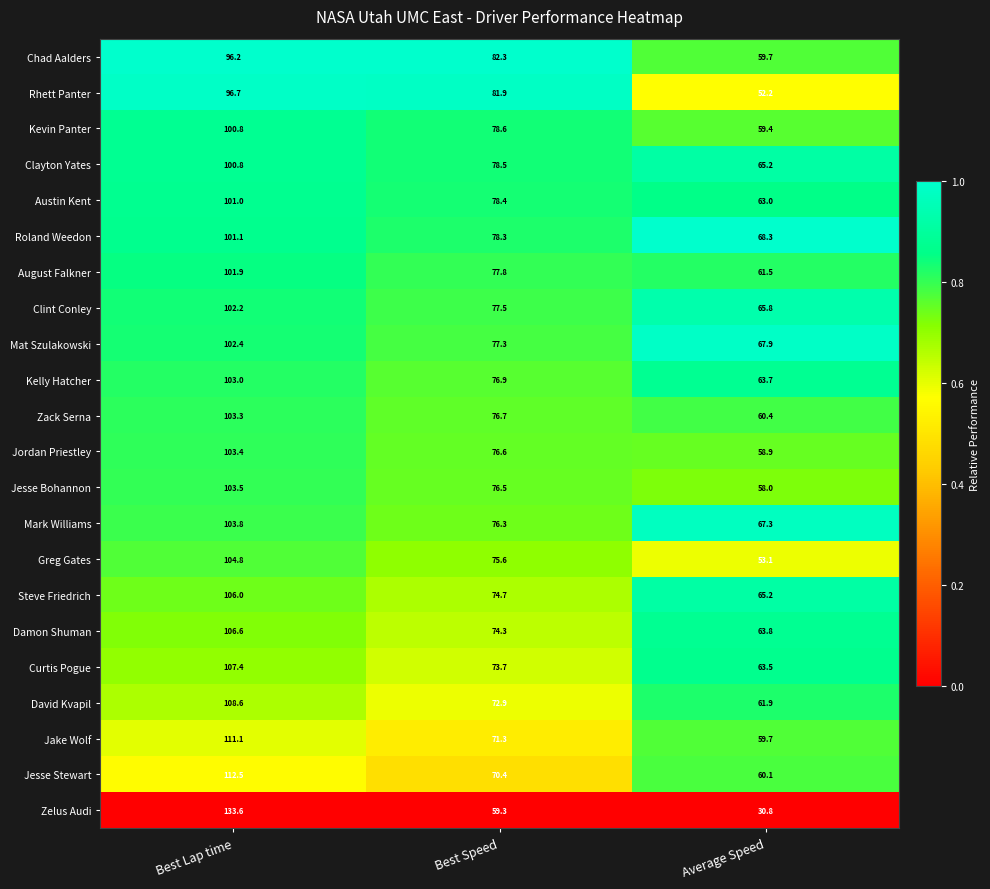

What is the spread (max minus min) of values at Best Lap time?

37.4